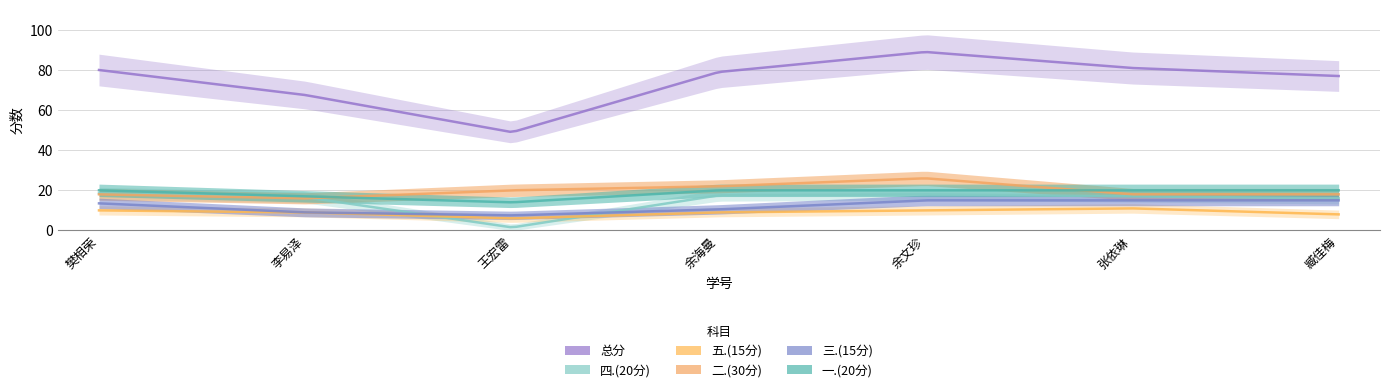

How many series are shown in this chart?

6